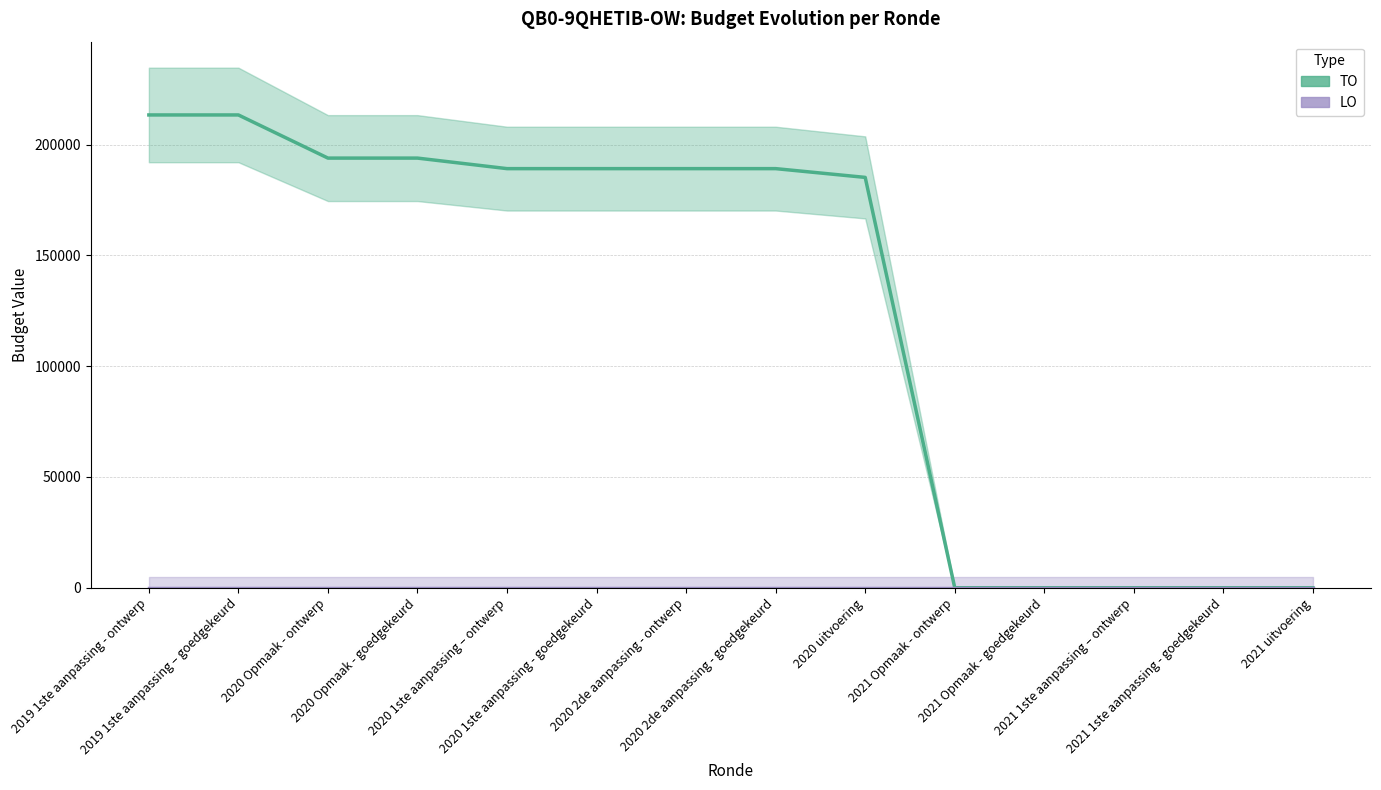

At which category does the chart reach its peak across all series?

2019 1ste aanpassing - ontwerp